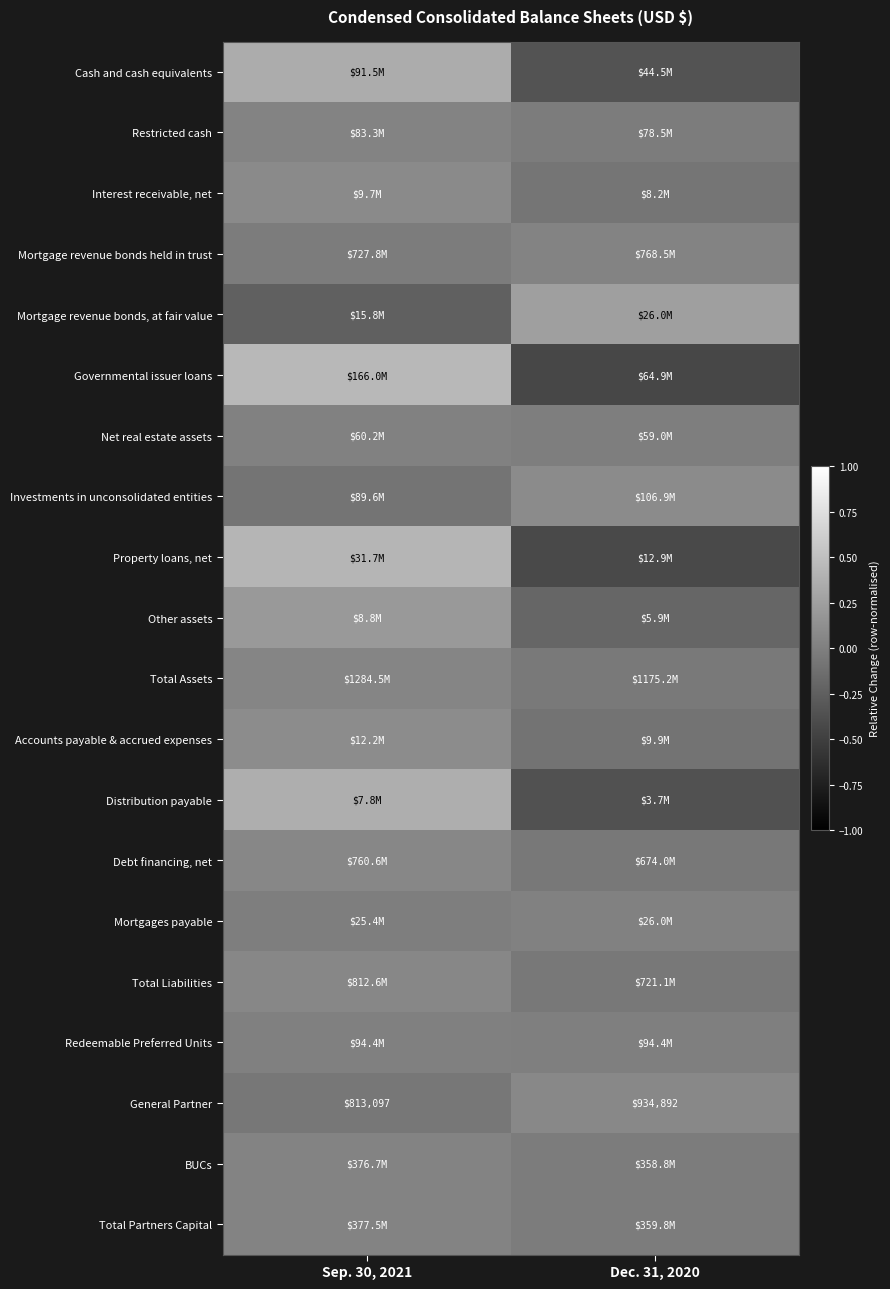

At which category is the sum across all series the highest?

Sep. 30, 2021